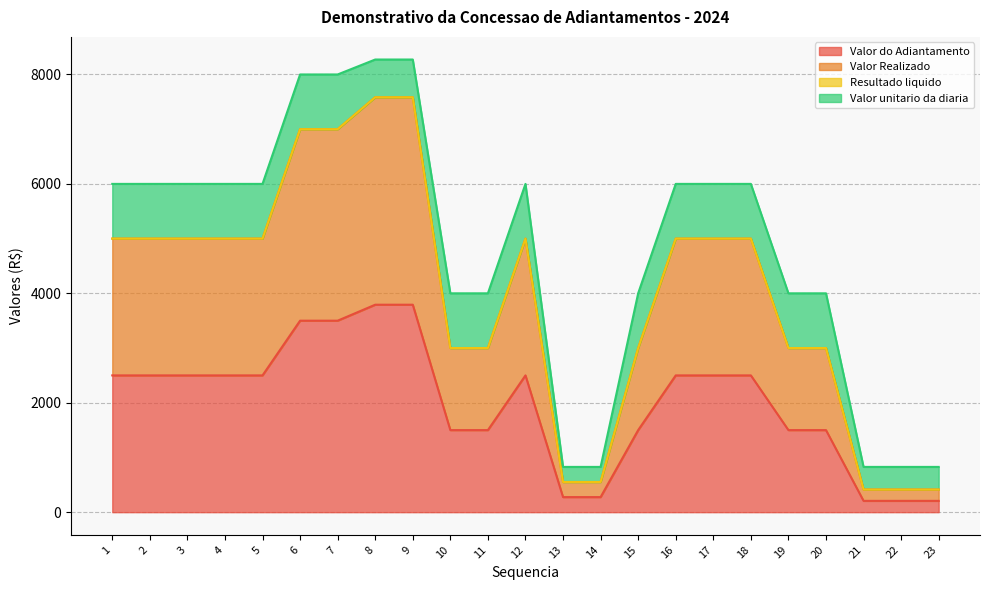

What is the value of the Valor do Adiantamento point at the 14th from the left?

275.8